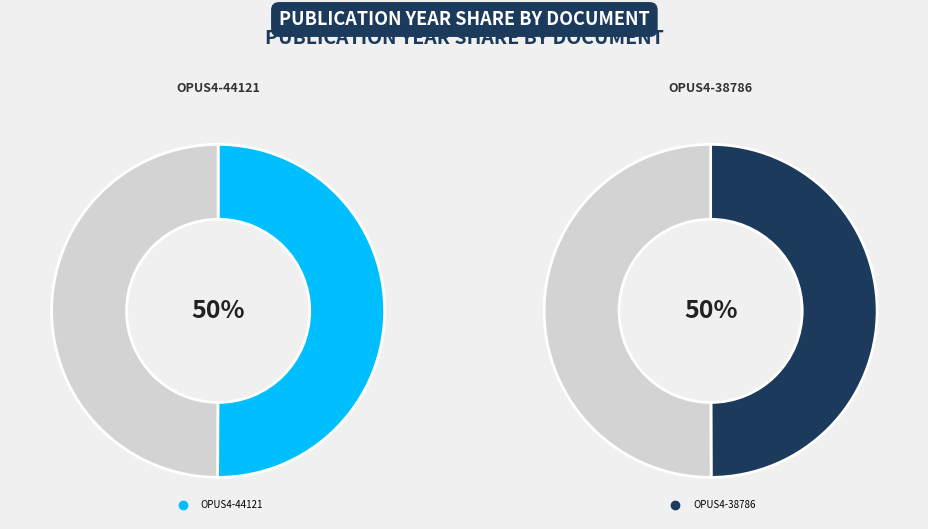

To the nearest percent, what portion does OPUS4-44121 represent?

50%